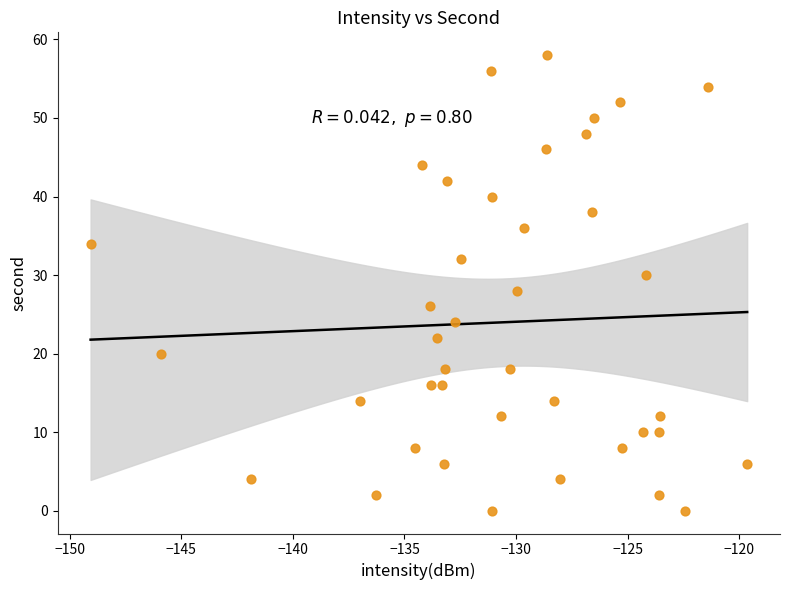

What is the range of Y values (max minus min)?

58